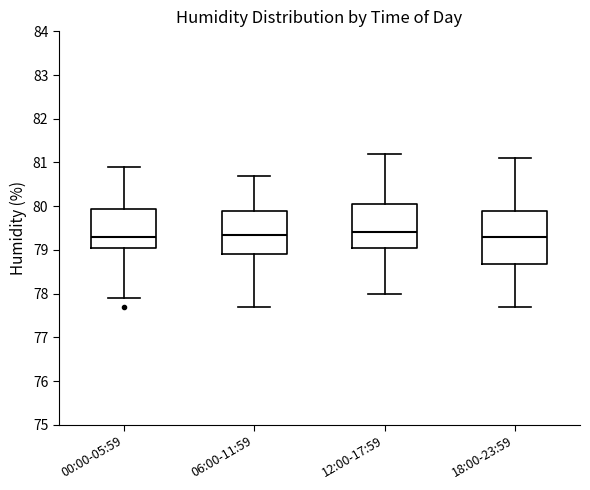

Where is the lower edge of the box for 06:00-11:59 on the y-axis? The values are not printed on the chart, so give them approximately, as read against the axis.

78.9